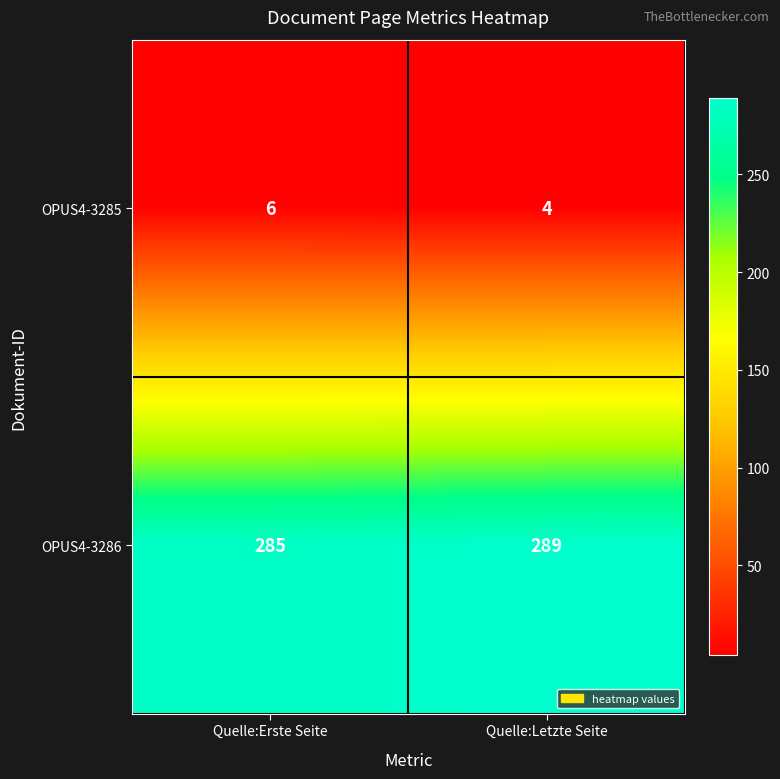

Reading left to right, extract all data points from this chart.

OPUS4-3285: 6	4
OPUS4-3286: 285	289